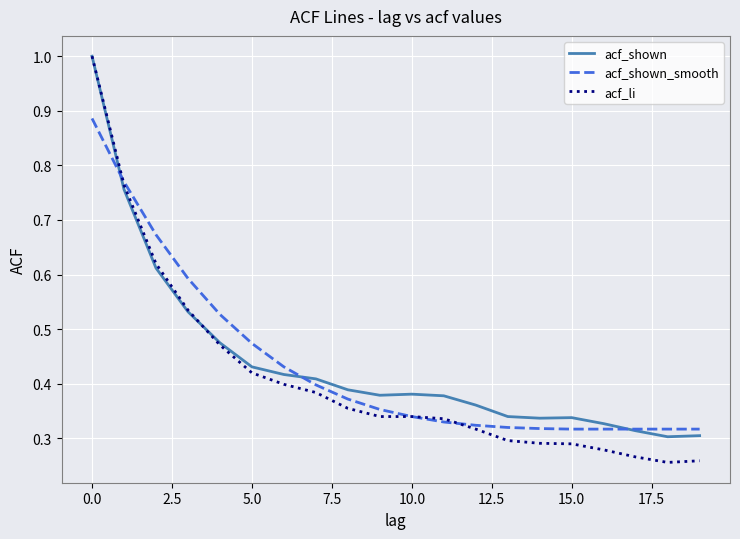

What is the maximum value shown in the chart?

1.0